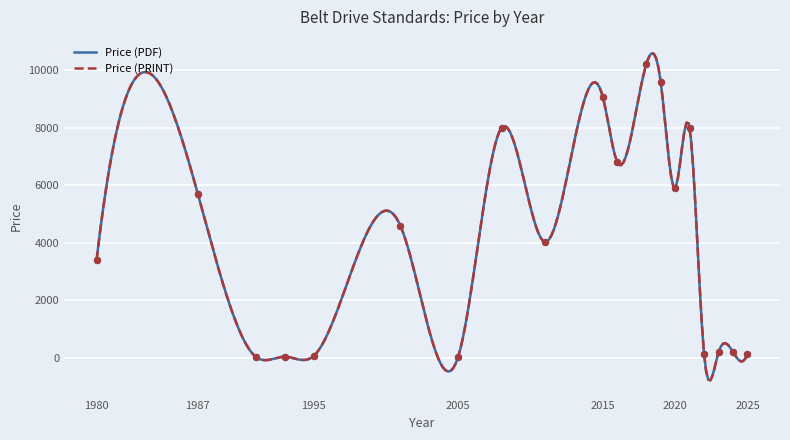

Is the value of Price (PRINT) at 2024 greater than the value of Price (PDF) at 1991?

Yes